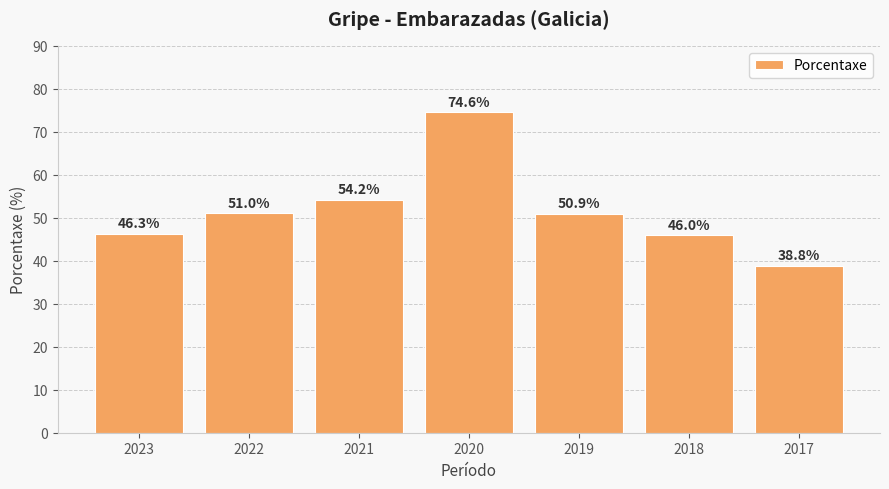

Where is the data nearest to the value 56?

2021